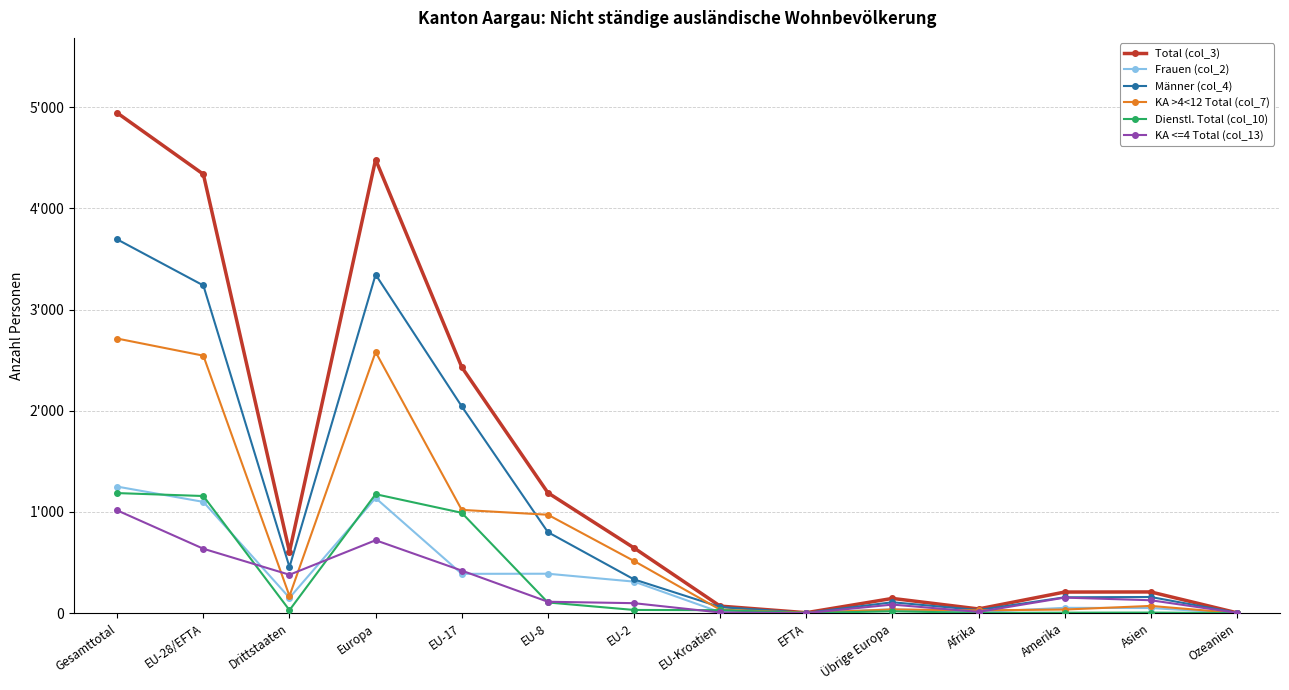

Reading right to left, extract all data points from this chart.

Total (col_3): Ozeanien=3	Asien=209	Amerika=208	Afrika=41	Übrige Europa=145	EFTA=4	EU-Kroatien=69	EU-2=644	EU-8=1189	EU-17=2431	Europa=4482	Drittstaaten=606	EU-28/EFTA=4337	Gesamttotal=4943
Frauen (col_2): Ozeanien=0	Asien=50	Amerika=52	Afrika=11	Übrige Europa=38	EFTA=2	EU-Kroatien=9	EU-2=311	EU-8=389	EU-17=388	Europa=1137	Drittstaaten=151	EU-28/EFTA=1099	Gesamttotal=1250
Männer (col_4): Ozeanien=3	Asien=159	Amerika=156	Afrika=30	Übrige Europa=107	EFTA=2	EU-Kroatien=60	EU-2=333	EU-8=800	EU-17=2043	Europa=3345	Drittstaaten=455	EU-28/EFTA=3238	Gesamttotal=3693
KA >4<12 Total (col_7): Ozeanien=0	Asien=71	Amerika=35	Afrika=27	Übrige Europa=36	EFTA=3	EU-Kroatien=34	EU-2=515	EU-8=972	EU-17=1020	Europa=2580	Drittstaaten=169	EU-28/EFTA=2544	Gesamttotal=2713
Dienstl. Total (col_10): Ozeanien=0	Asien=5	Amerika=4	Afrika=2	Übrige Europa=18	EFTA=1	EU-Kroatien=29	EU-2=31	EU-8=105	EU-17=991	Europa=1175	Drittstaaten=29	EU-28/EFTA=1157	Gesamttotal=1186
KA <=4 Total (col_13): Ozeanien=3	Asien=127	Amerika=153	Afrika=12	Übrige Europa=84	EFTA=0	EU-Kroatien=6	EU-2=98	EU-8=112	EU-17=420	Europa=720	Drittstaaten=379	EU-28/EFTA=636	Gesamttotal=1015